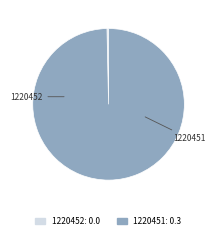

Count the number of slices in the pie.

2